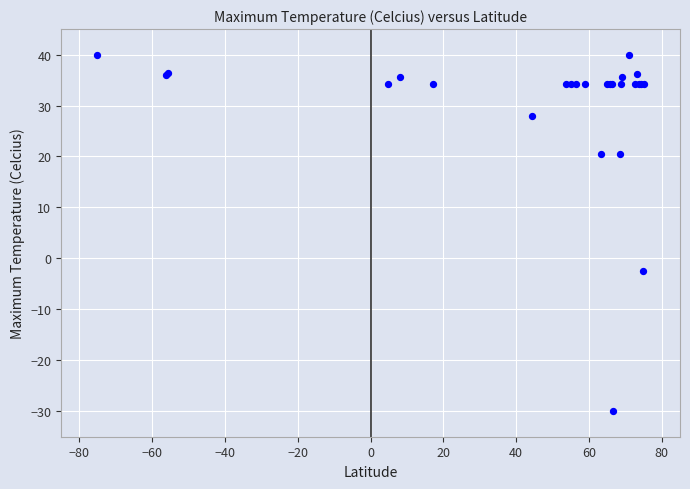

What Y value in the scatter plot is closest to 5?

-2.4